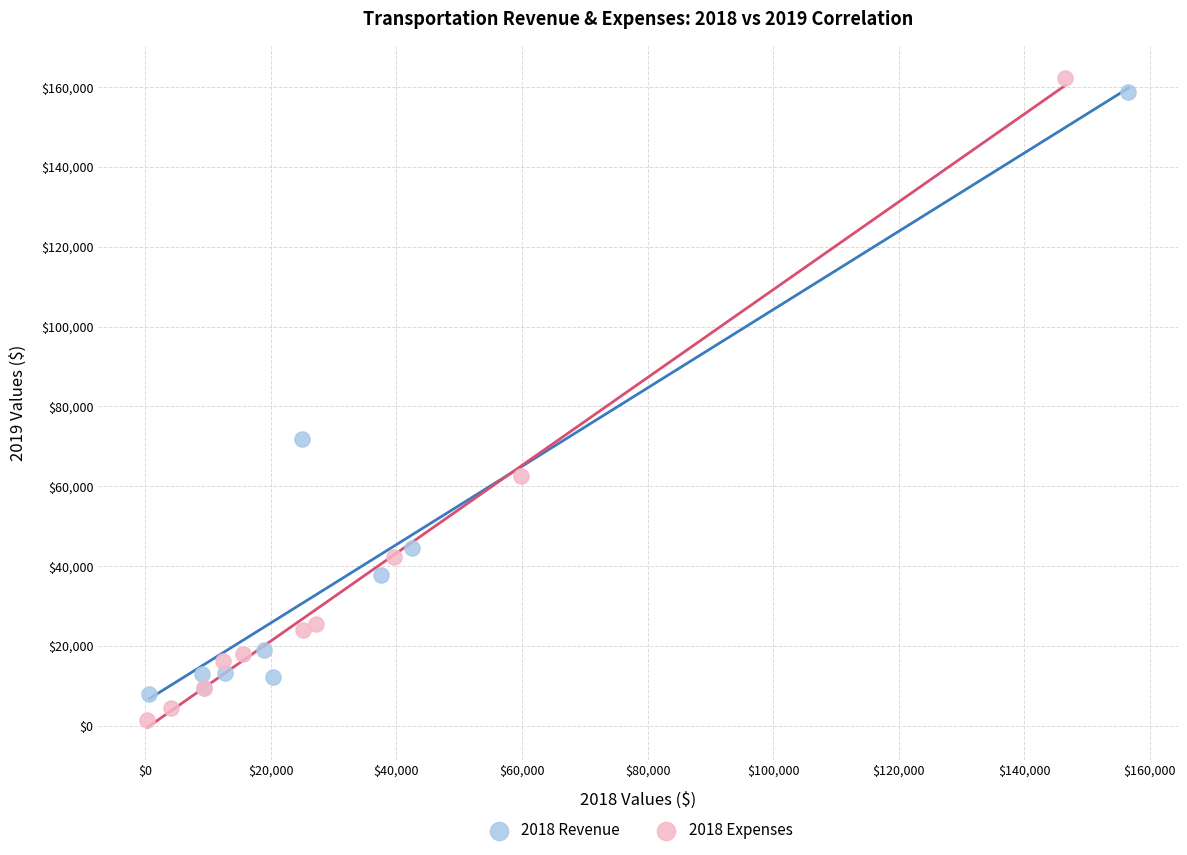

What are all the series names shown in the legend?

2018 Revenue, 2018 Expenses